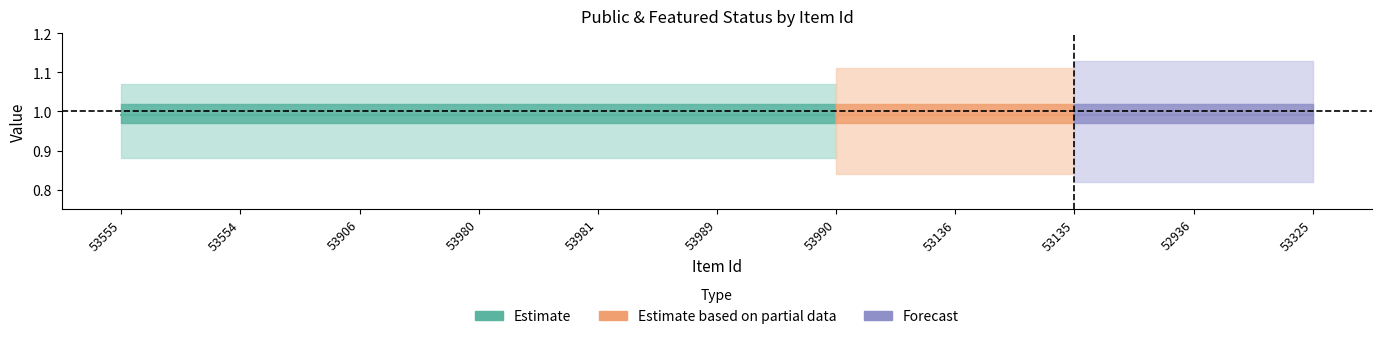

Does the chart display data point markers on the line(s)?

No